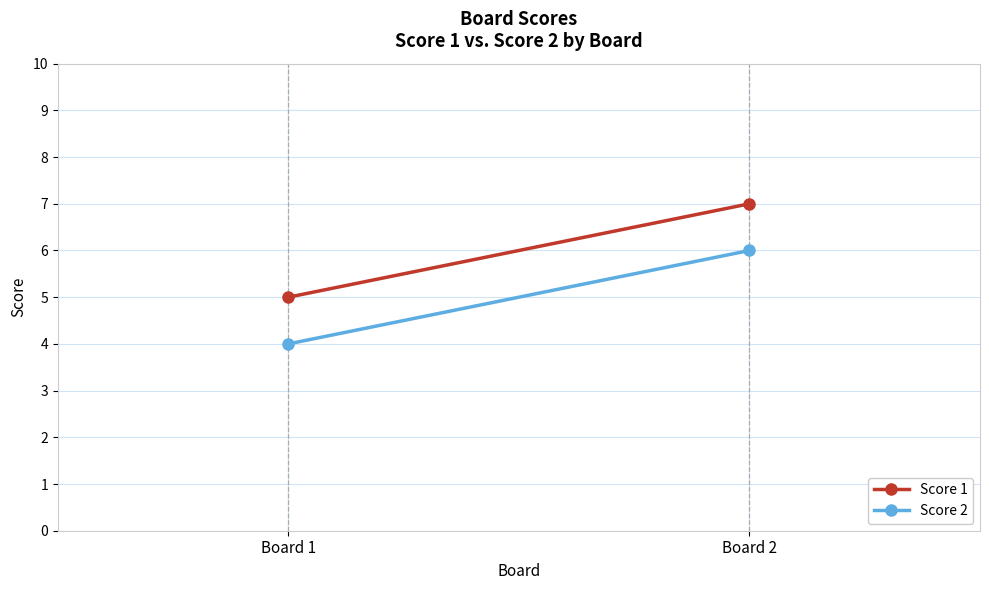

What are all the series names shown in the legend?

Score 1, Score 2